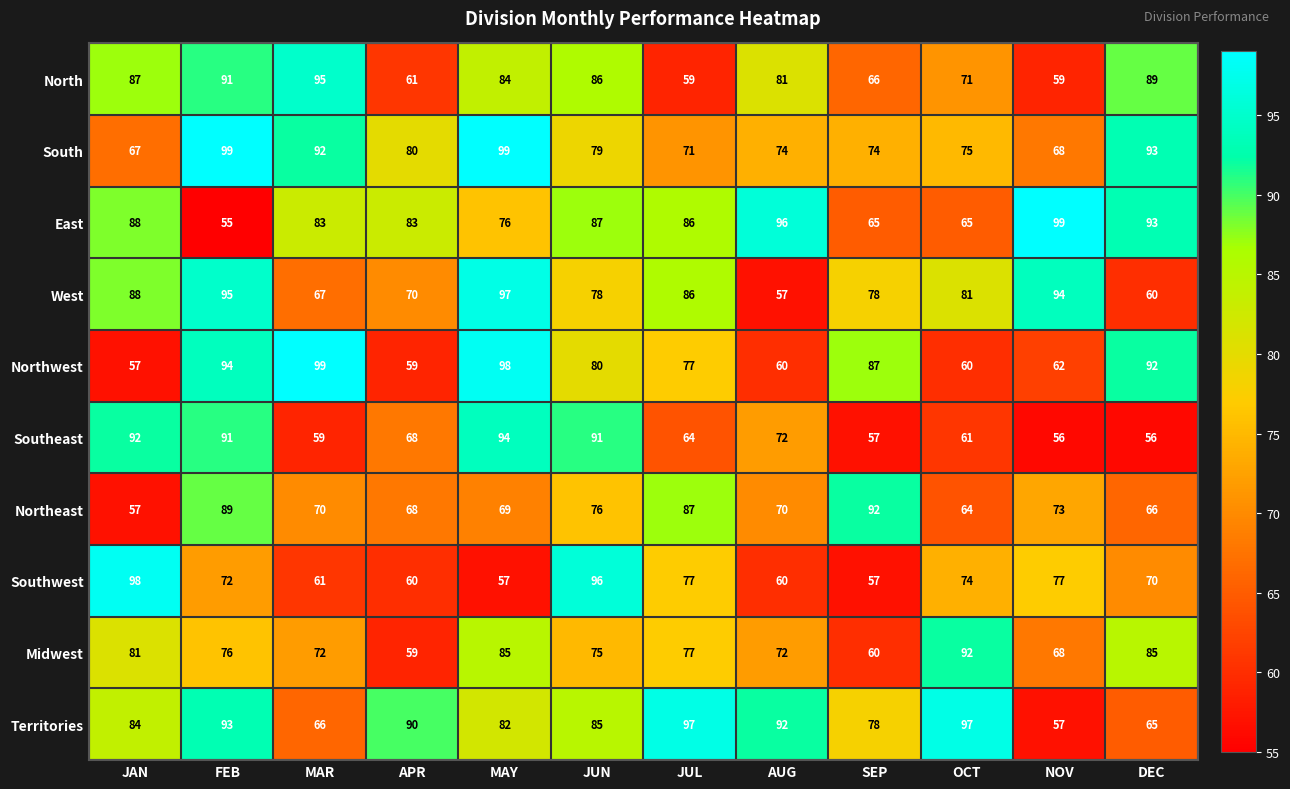

What is the greatest value displayed?

99